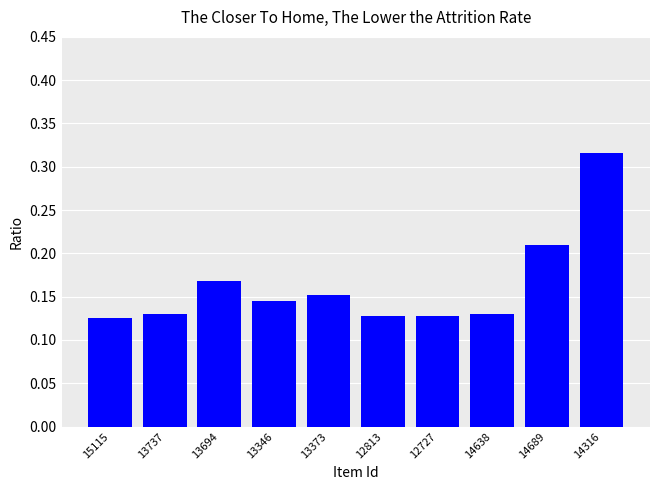

True or false: the data shows 0.2 at 15115.

False